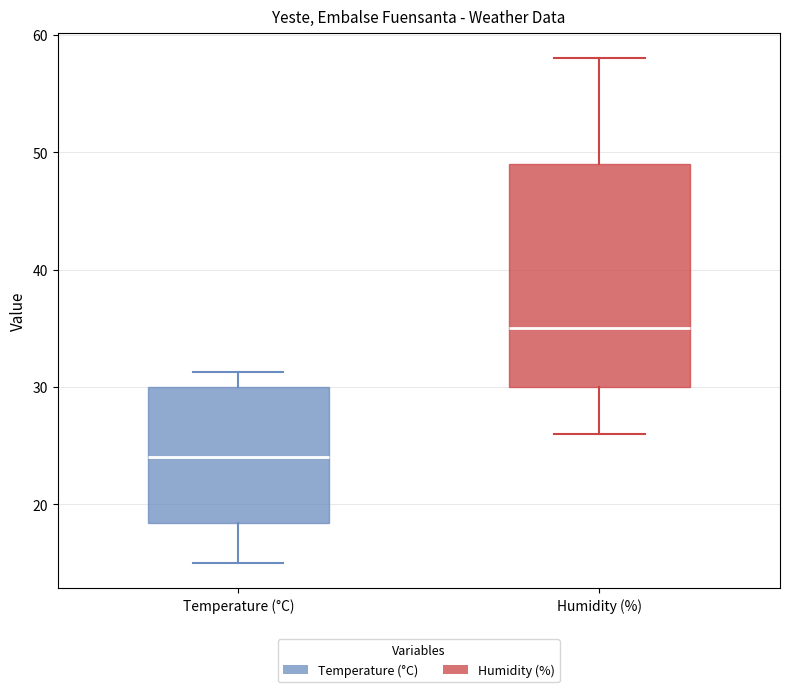

Reading left to right, read every box against the y-axis: the position of its median line, the range the box covers, and the ends of its whiskers. The values are not printed on the chart, so give them approximately, as read against the axis.

Temperature (°C): median 24, box 18 to 30, whiskers 15 to 31
Humidity (%): median 35, box 30 to 49, whiskers 26 to 58